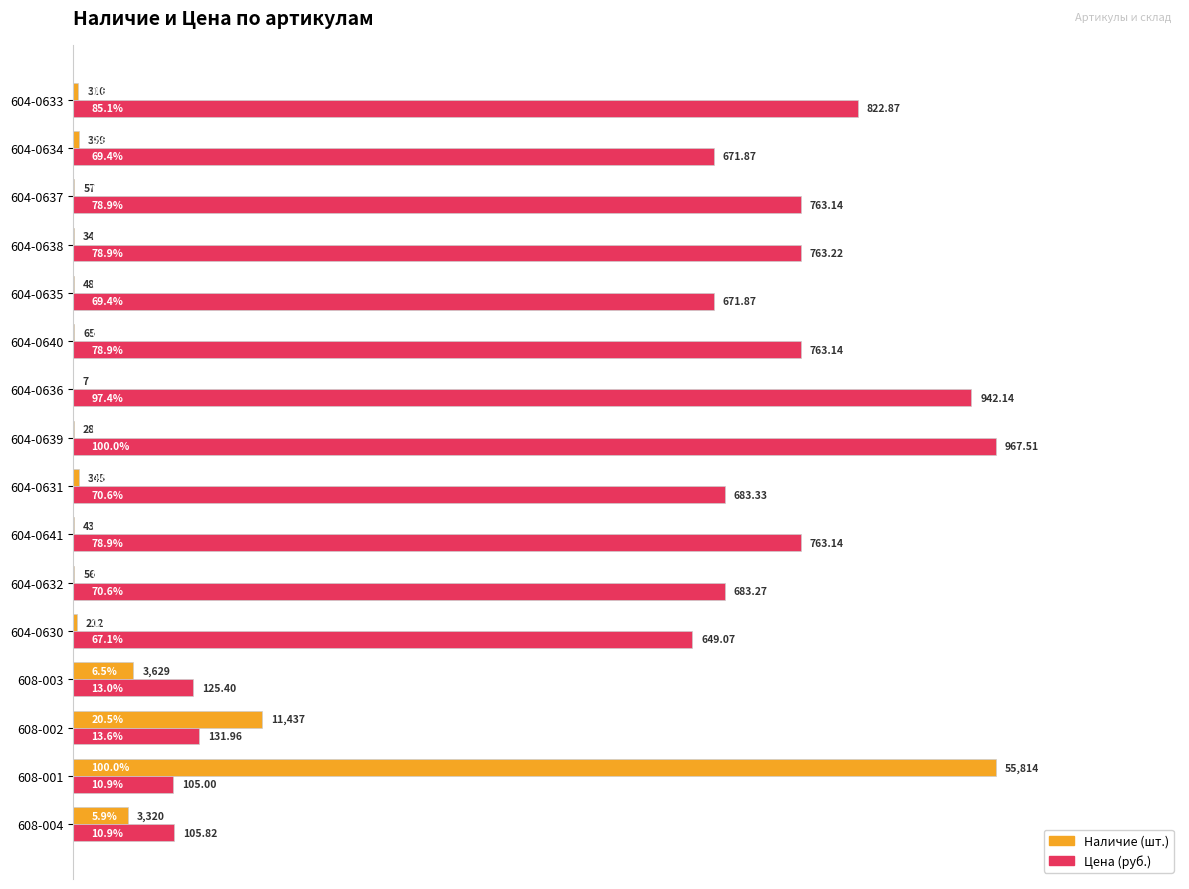

At which category is the sum across all series the highest?

608-001